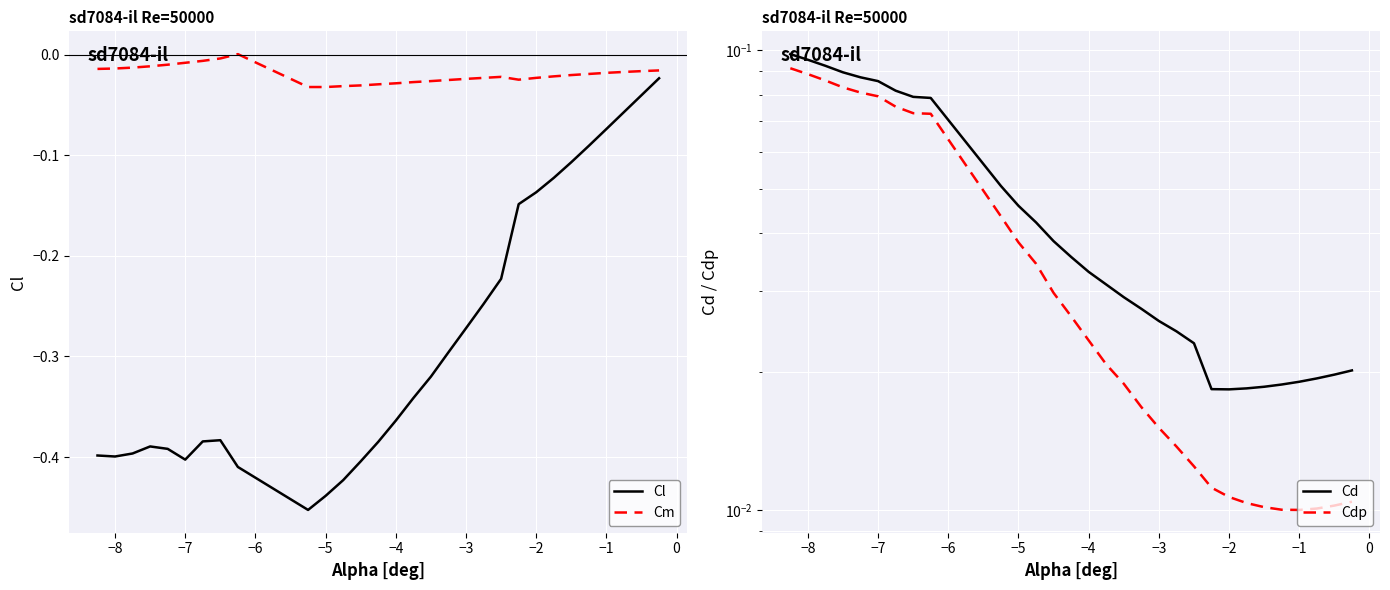

Is it true that Cl equals -0.7 at −5?

False